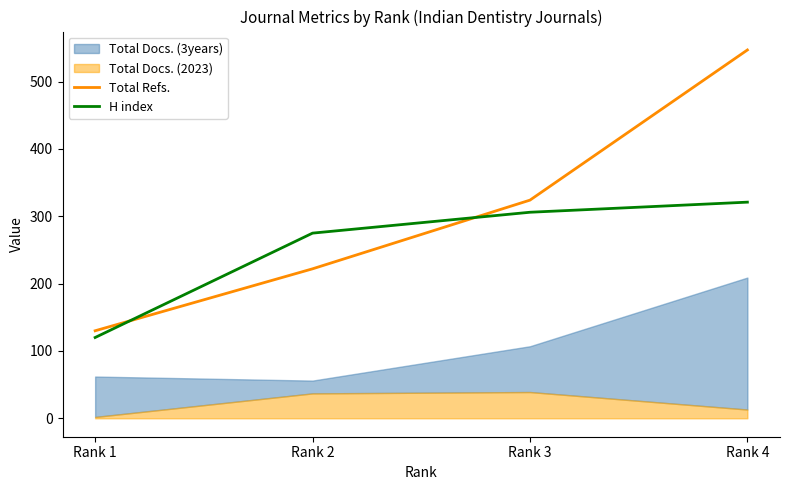

How many lines are shown in the chart?

2